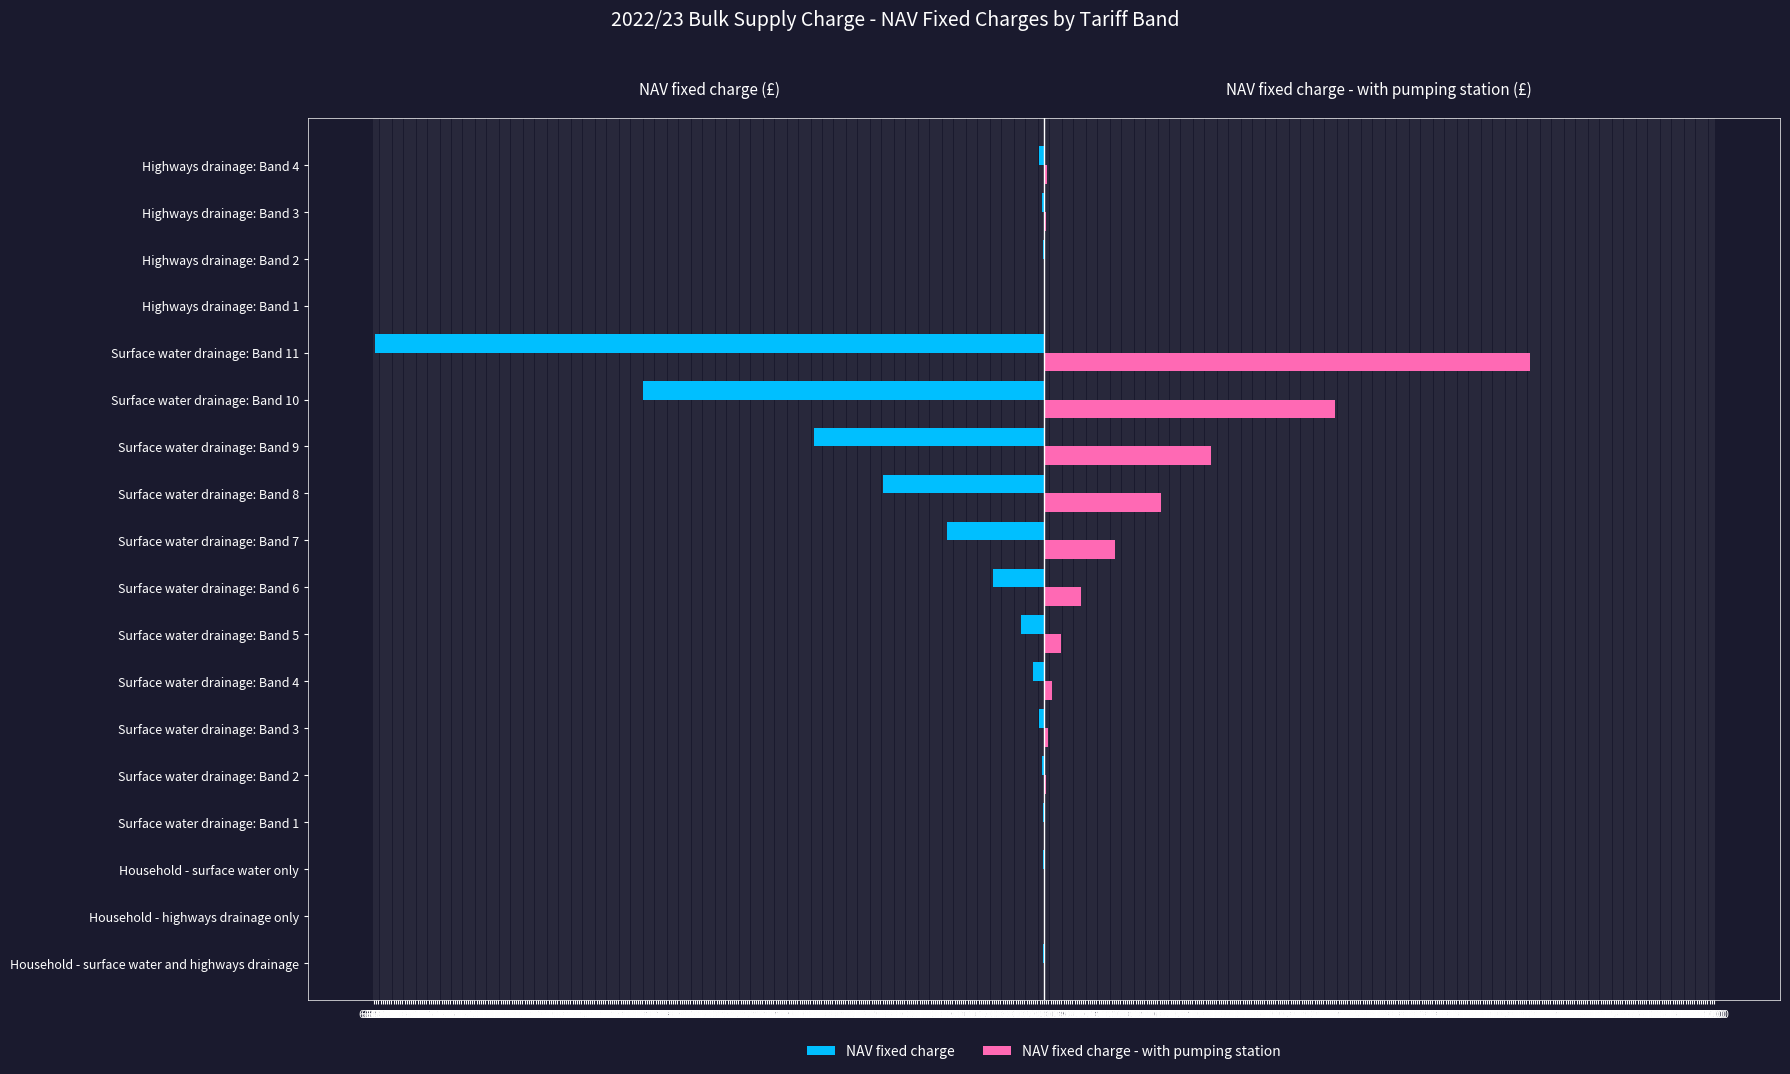

Which series has the largest range (max minus min)?

NAV fixed charge